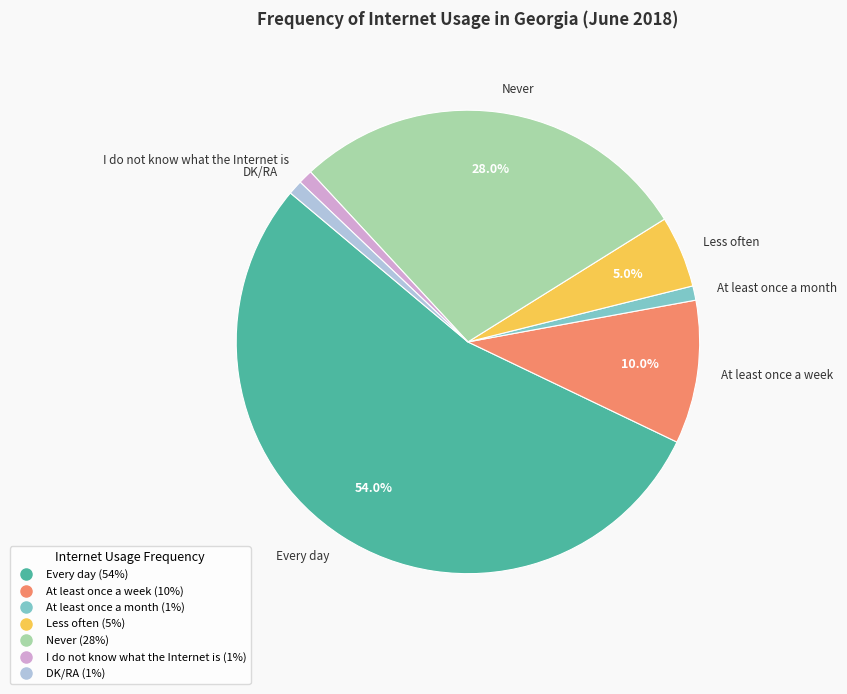

Is it true that Every day is 54% of the pie?

True